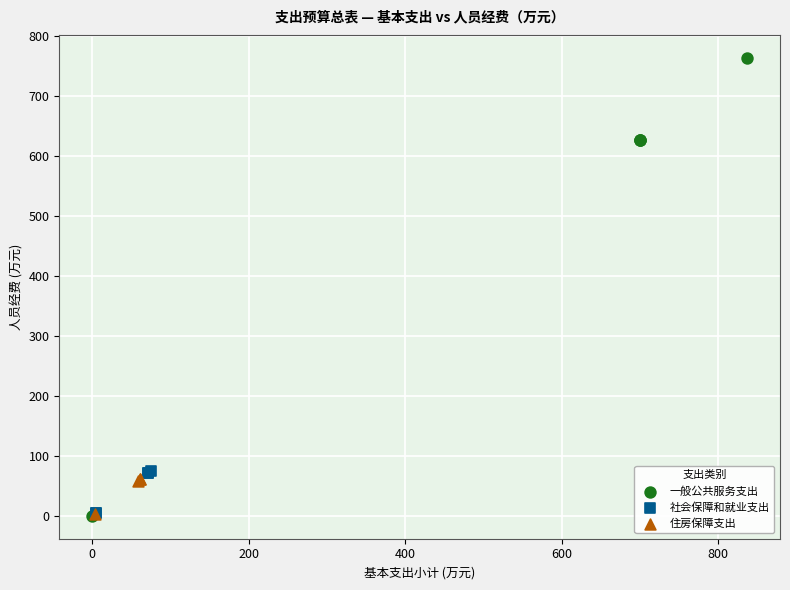

Which series has the widest spread of Y values?

一般公共服务支出